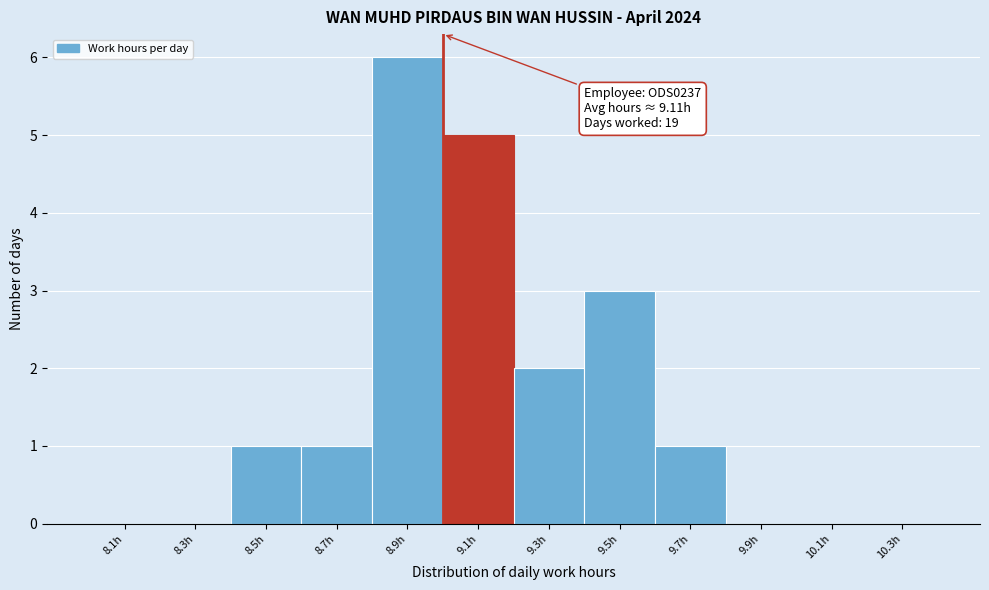

Over which range of the x-axis is the bar tallest?

8.8 to 9.0